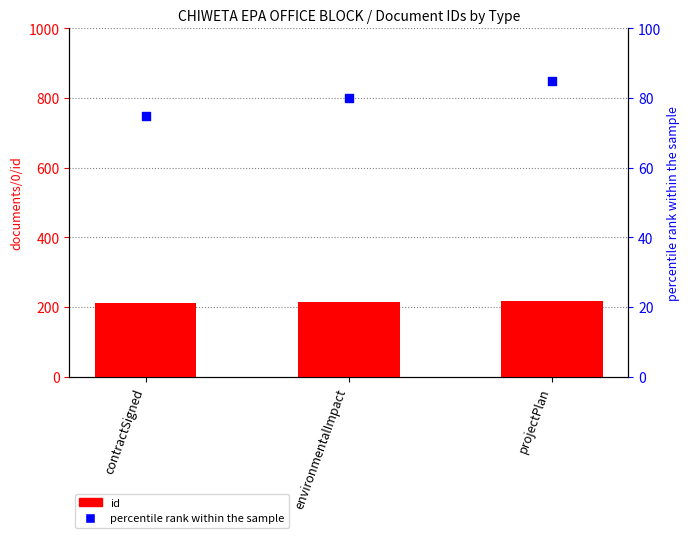

Which series reaches the minimum Y coordinate?

percentile rank within the sample